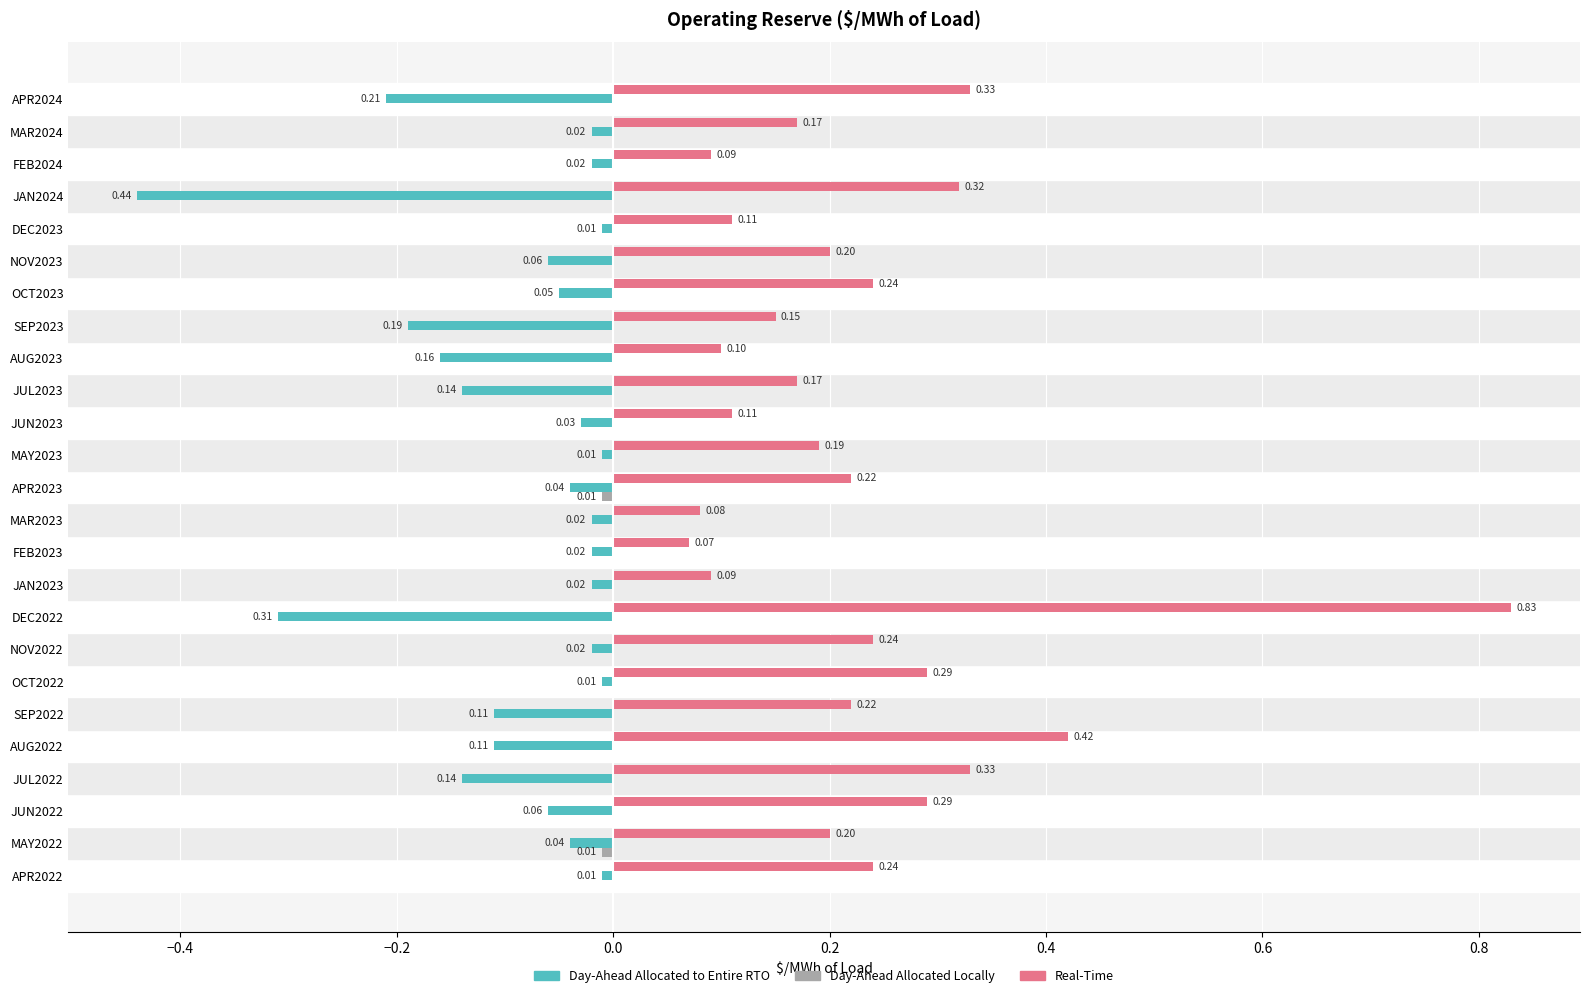

Which series has the largest total across all categories?

Real-Time